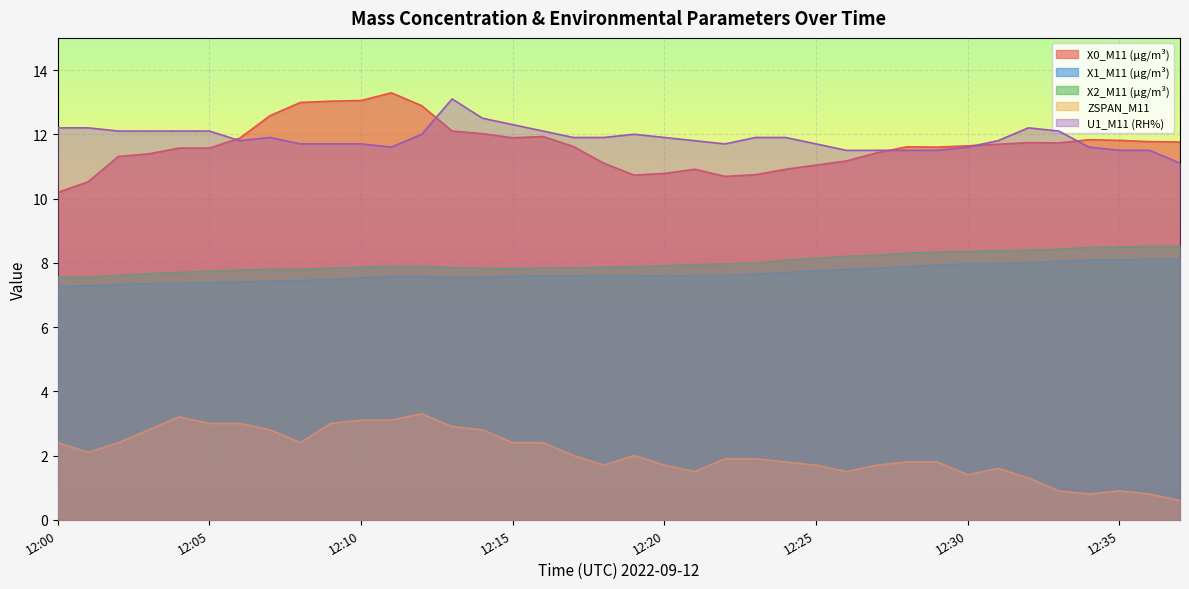

At which label does ZSPAN_M11 first exceed 2?

12:00